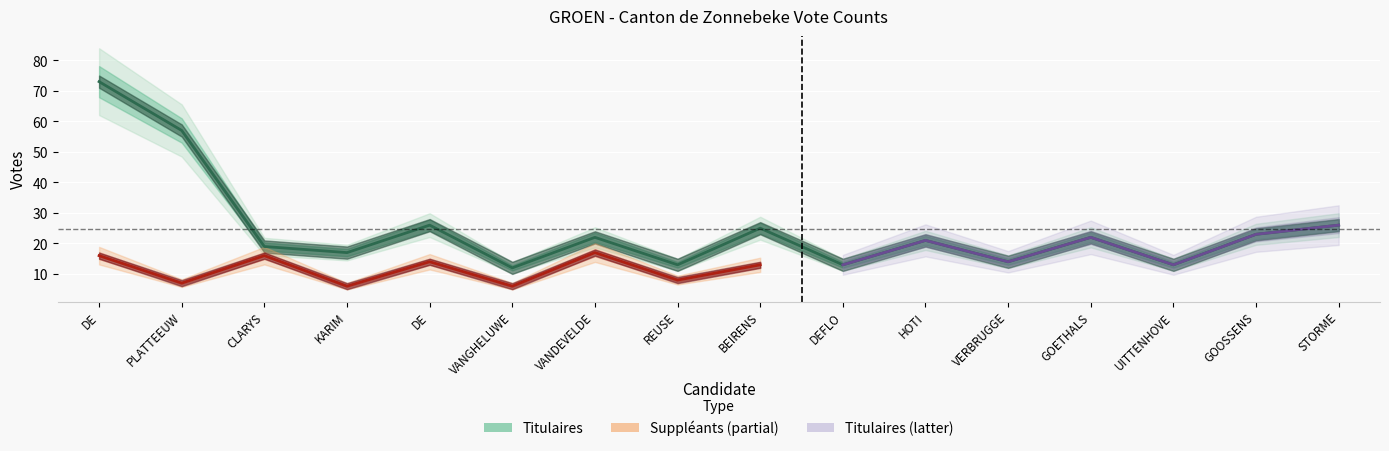

Which has a higher value, VANDEVELDE or KARIM?

VANDEVELDE